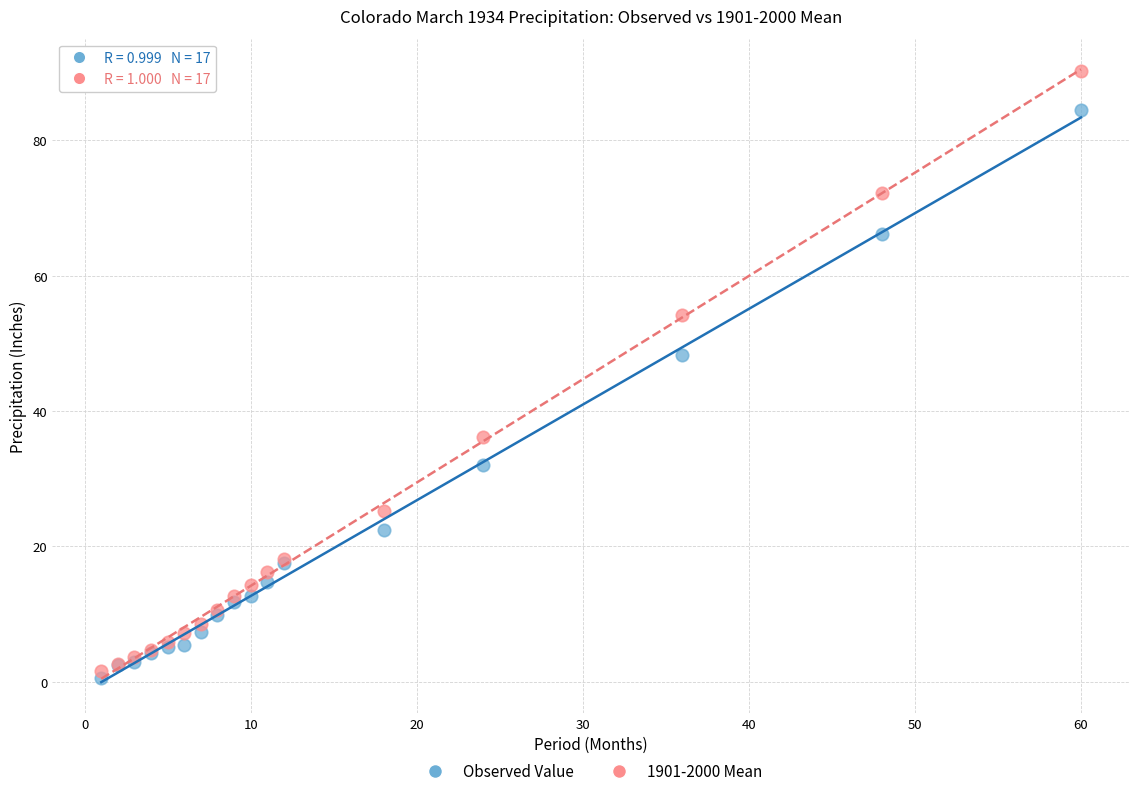

Across all series, what Y value is closest to 45?

48.2